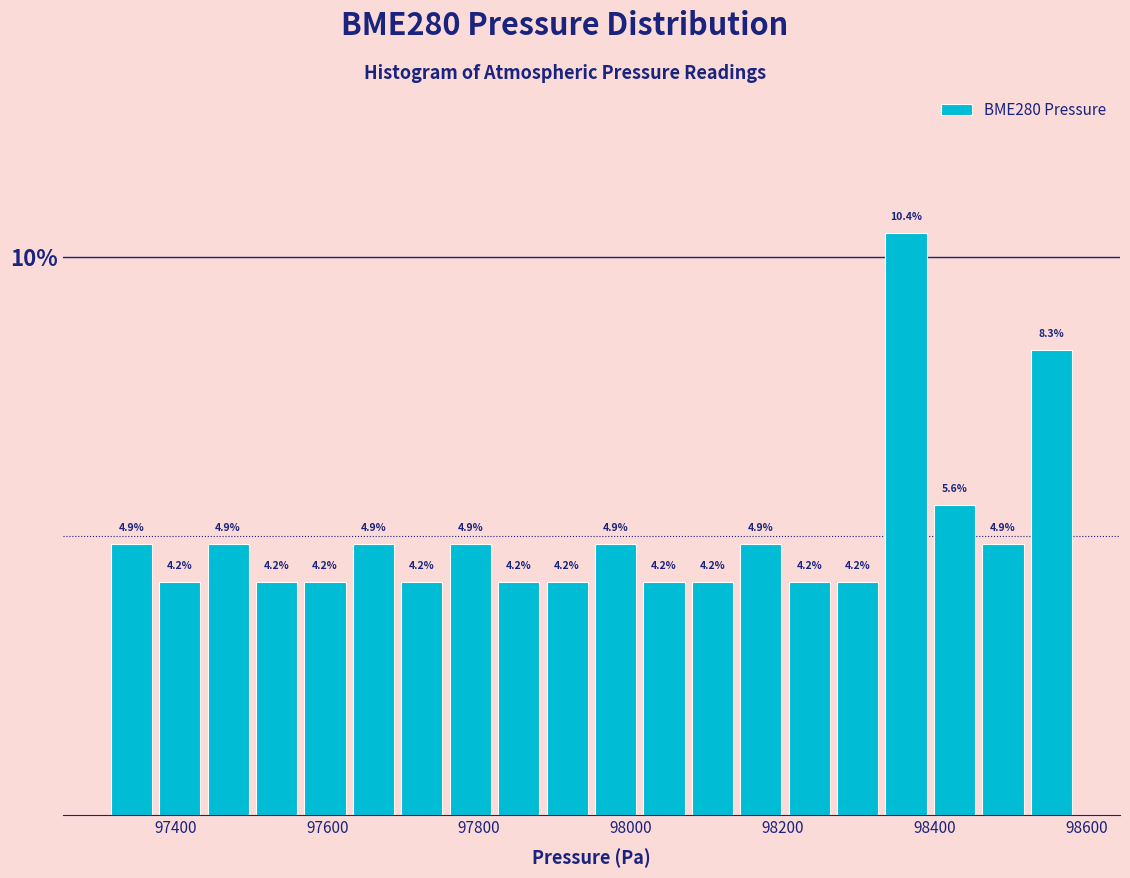

Around what value on the x-axis is the tallest bar? Give the approximate position of its centre, as read against the axis.

98360